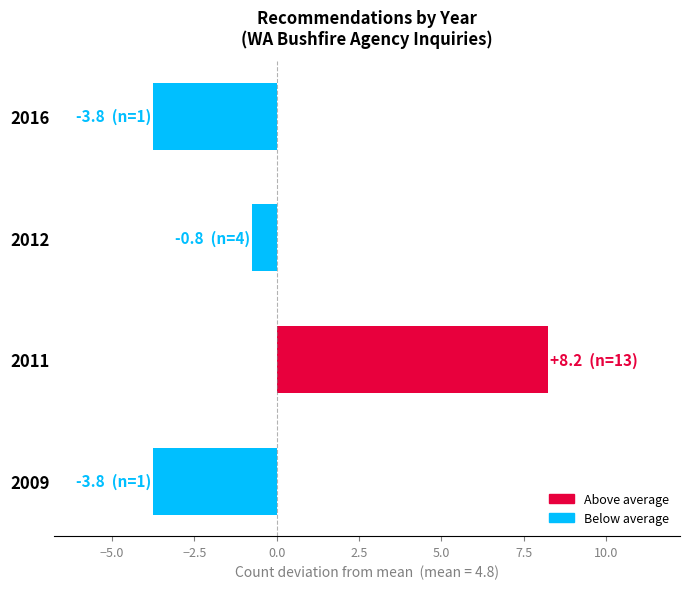

True or false: the data shows -3.8 at 2009.

True